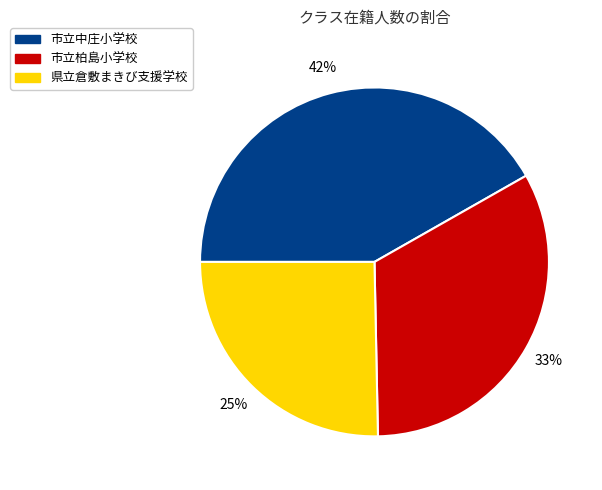

To the nearest percent, what percentage of the pie is 市立柏島小学校?

33%